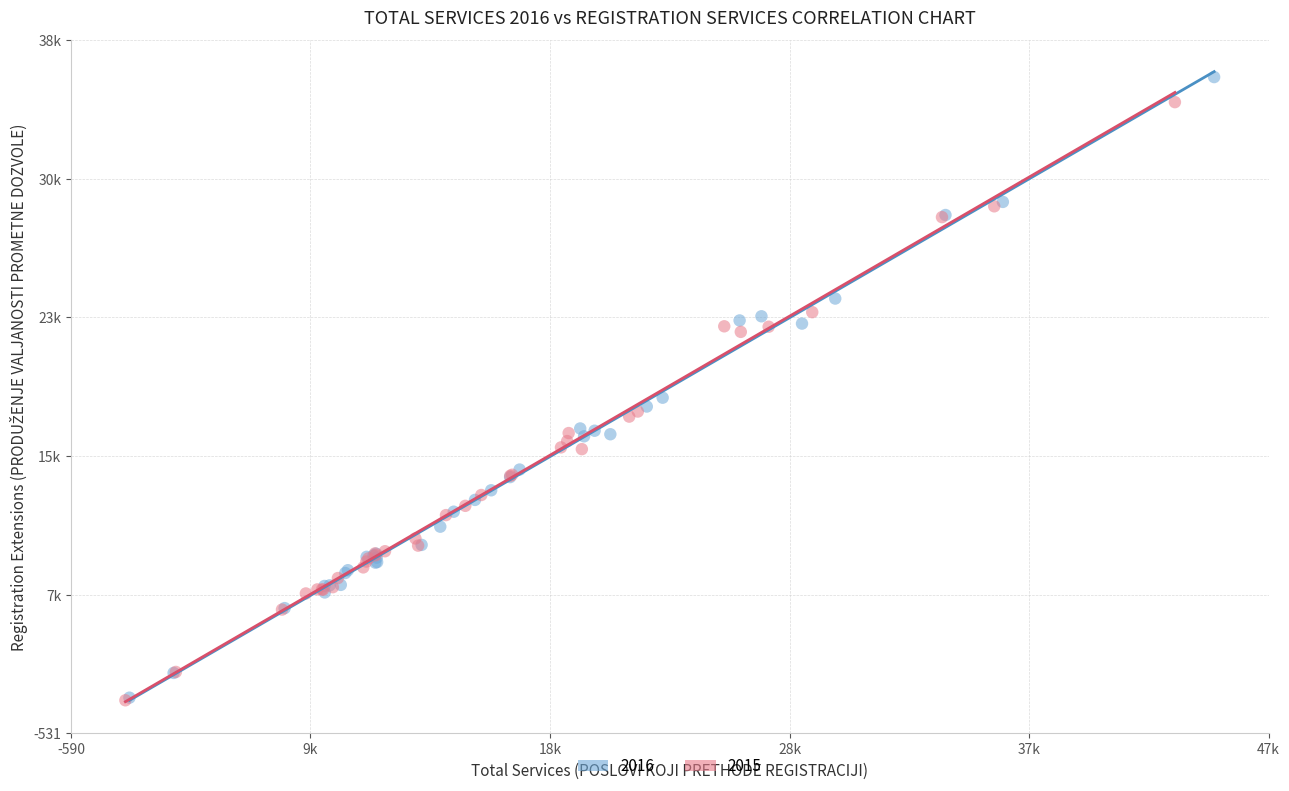

What are all the series names shown in the legend?

2016, 2015